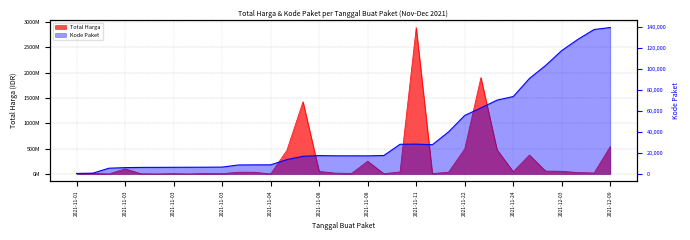

How many data points in Total Harga are less than 34000000?

17